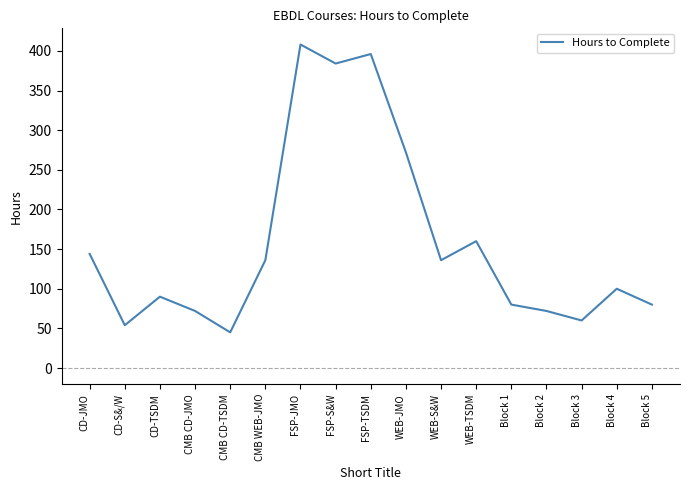

What is the difference between the maximum and minimum values?

363